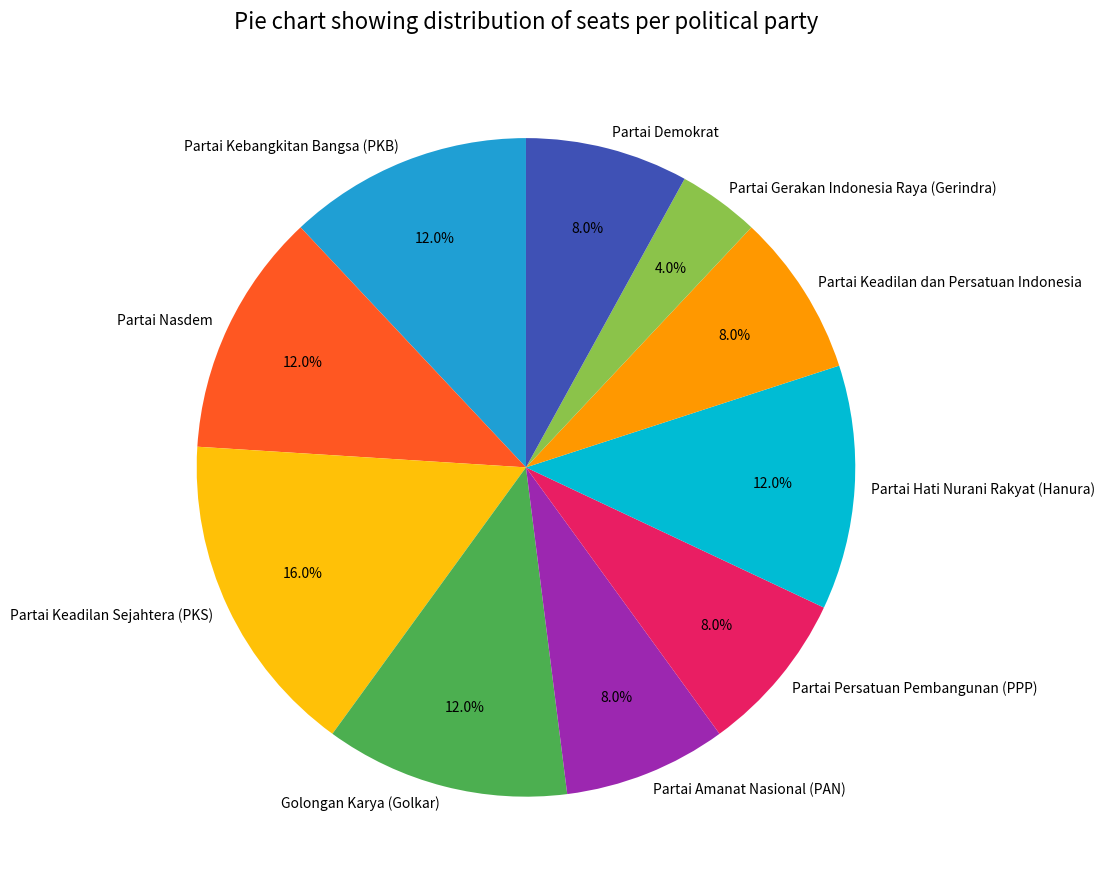

Is there any slice that represents more than half of the pie?

No